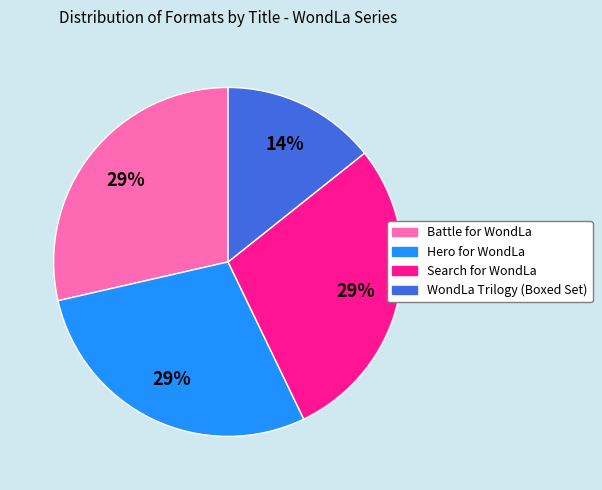

Do Search for WondLa and WondLa Trilogy (Boxed Set) together represent more than half of the pie?

No